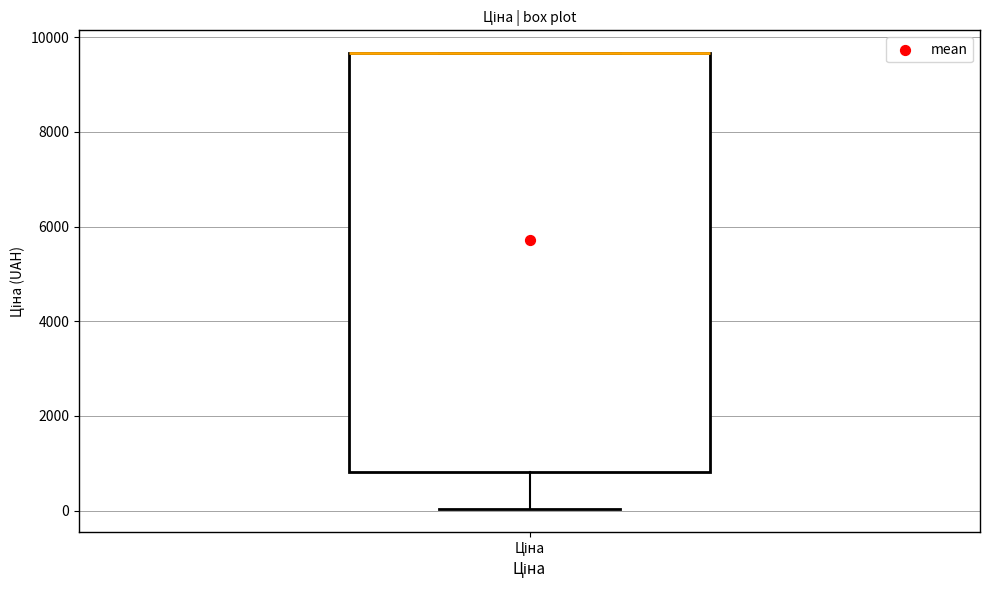

Where is the upper edge of the box for Ціна on the y-axis? The values are not printed on the chart, so give them approximately, as read against the axis.

9600